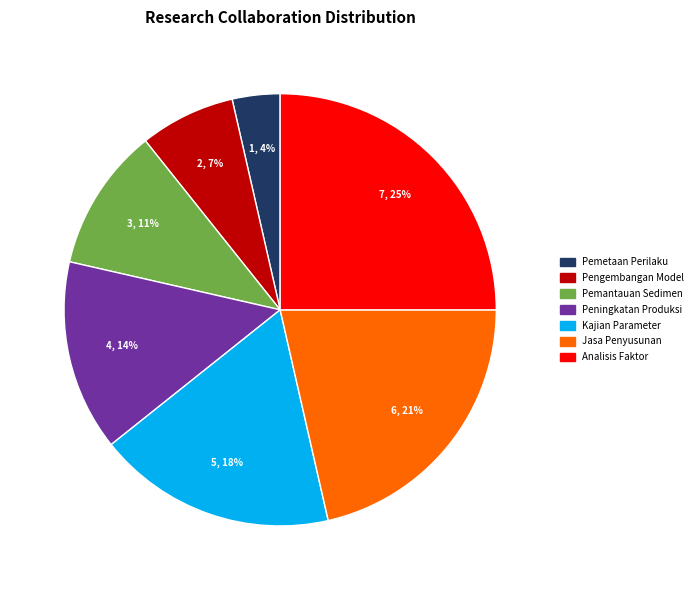

Does any single category account for the majority?

No